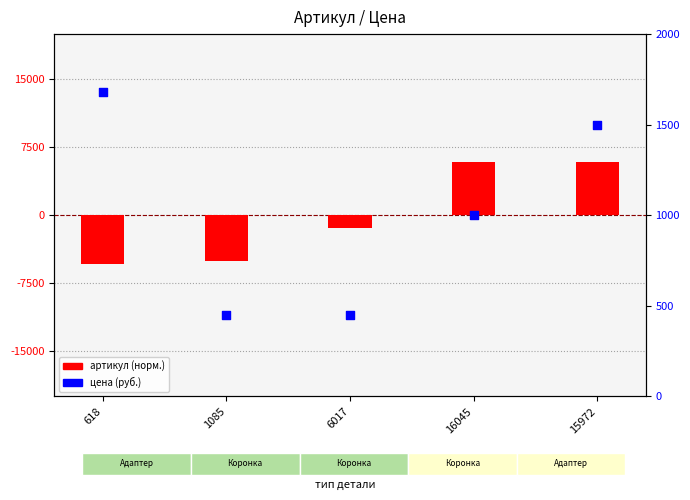

At which category is the sum across all series the highest?

15972